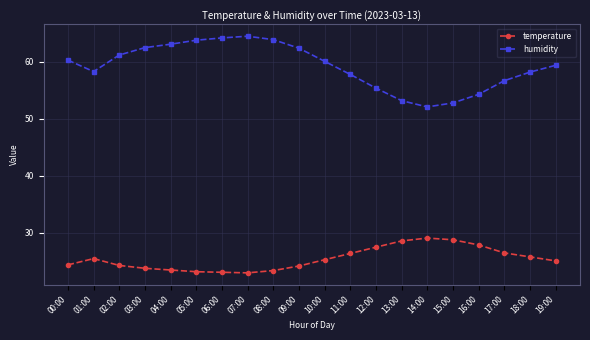

Rank the series by their maximum value, from lowest to highest.

temperature, humidity